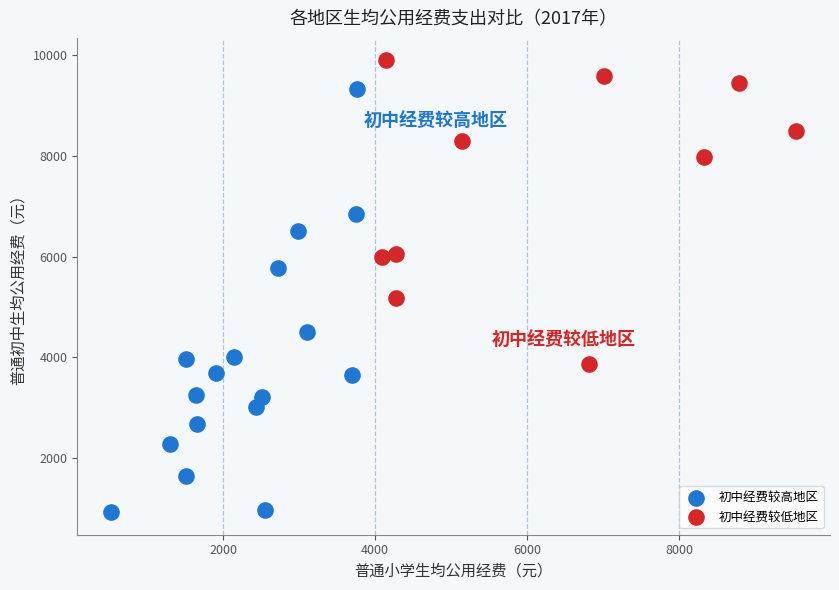

Which series reaches the minimum Y coordinate?

初中经费较高地区